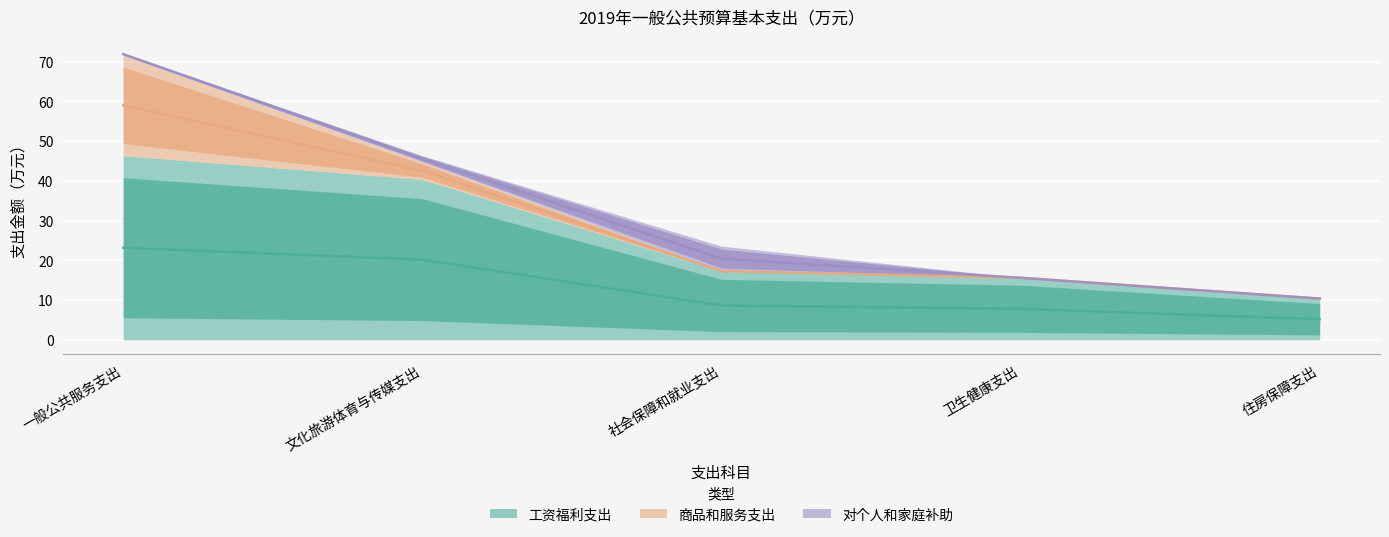

At how many categories does at least one series exceed 1?

5